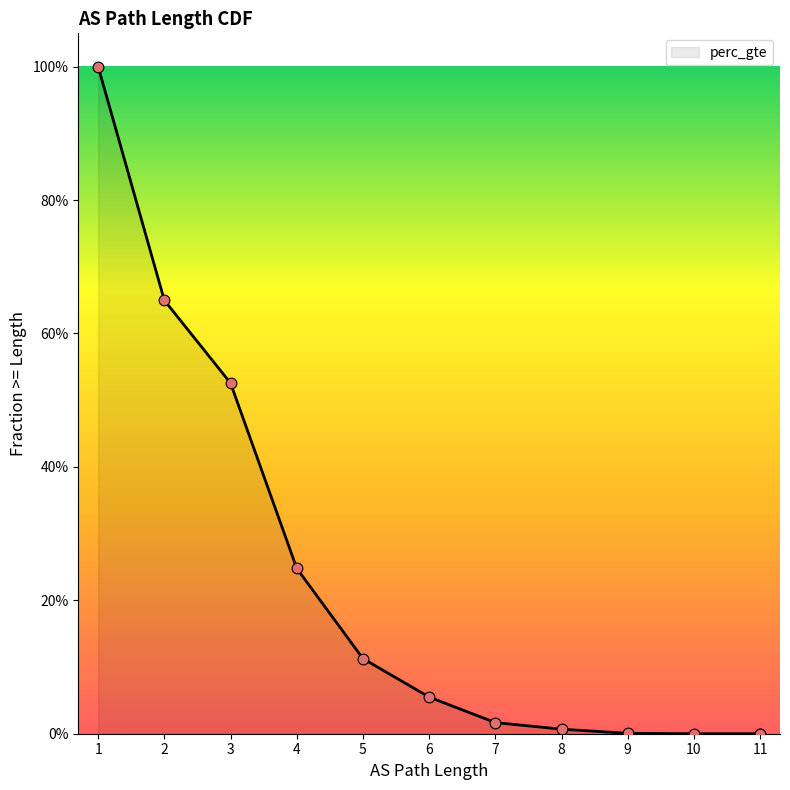

Which has a higher value, 1 or 5?

1